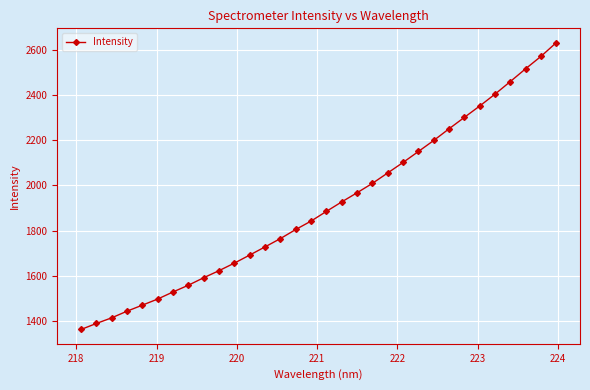

How many data points are less than 1885?

16